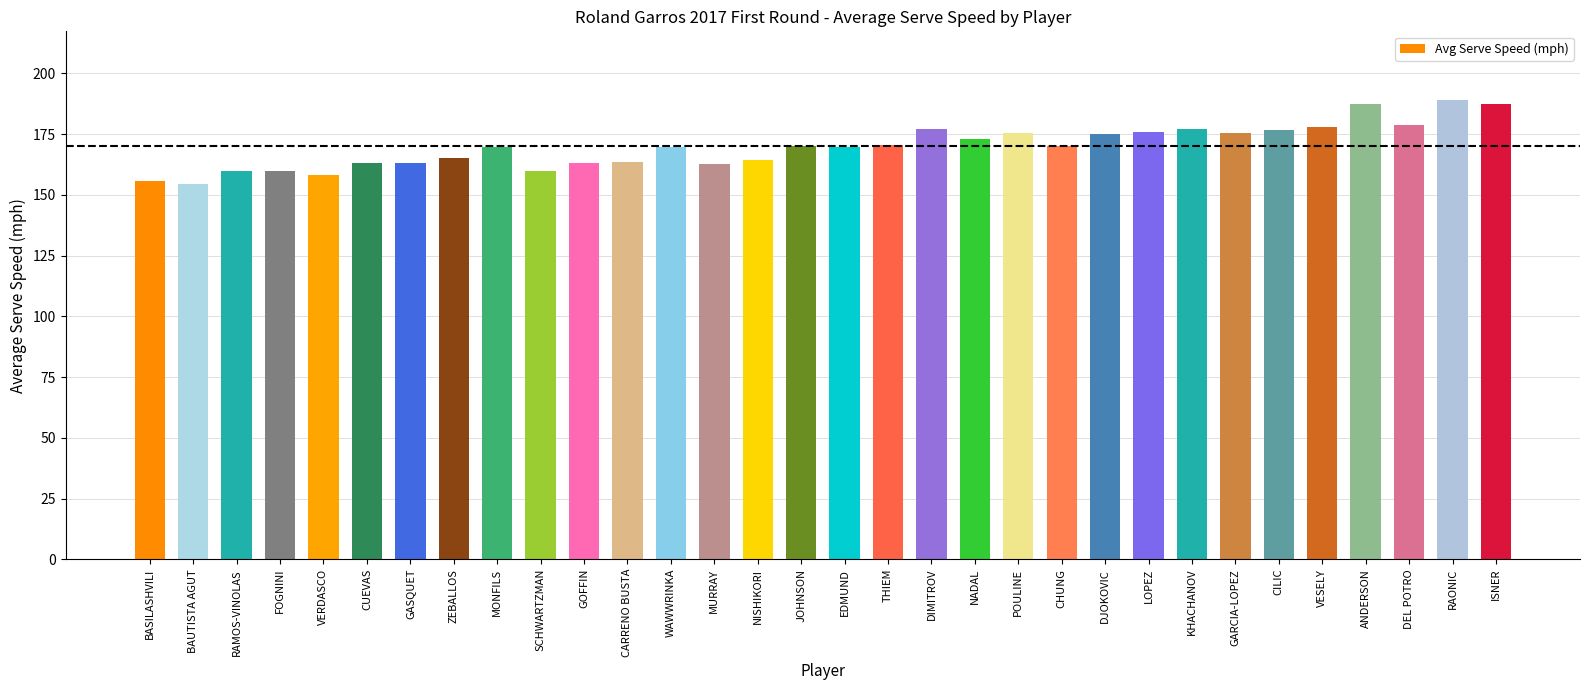

What position from the right is ANDERSON?

4